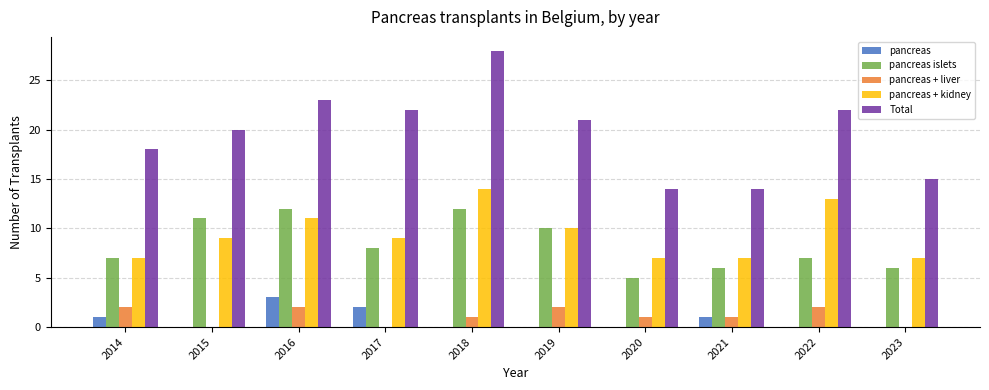

The value of pancreas + liver at 2019 is 1. True or false?

False